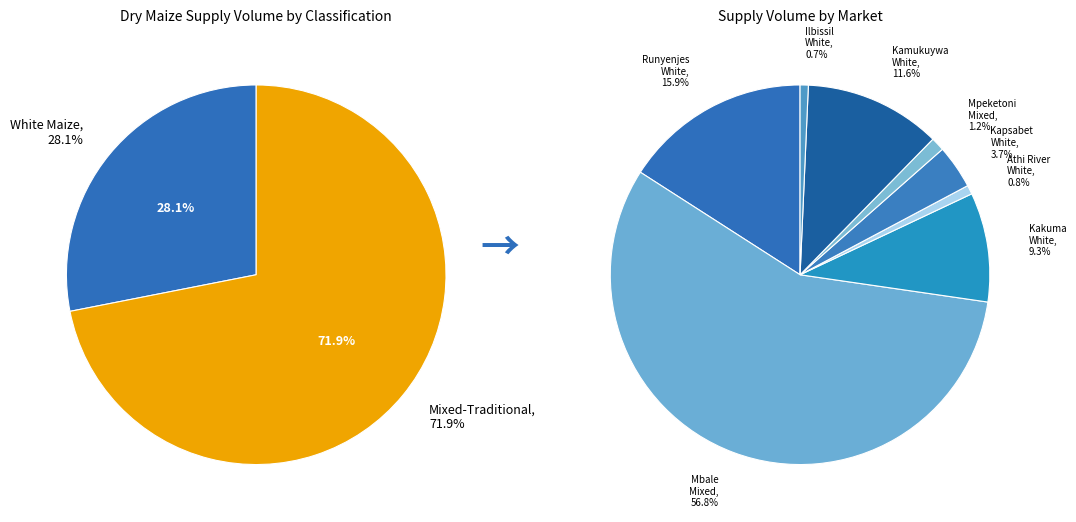

To the nearest percent, what is the average slice percentage?

12%